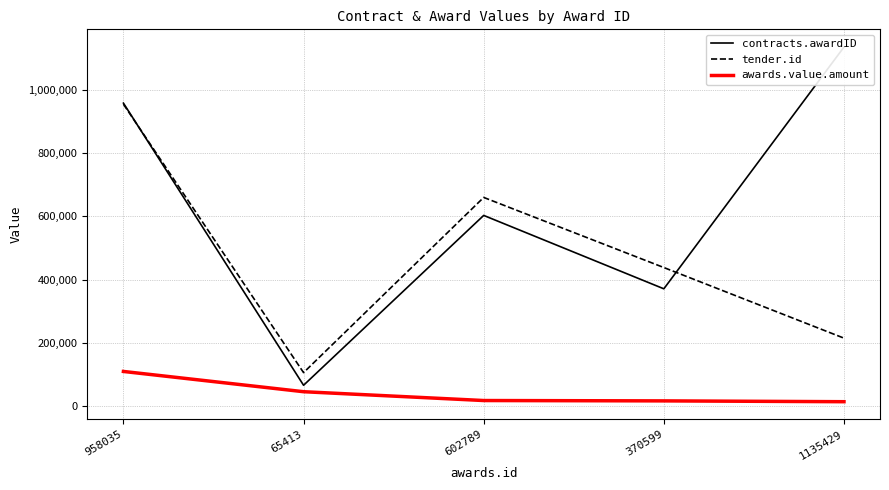

What is the sum of all tender.id values?

2372124